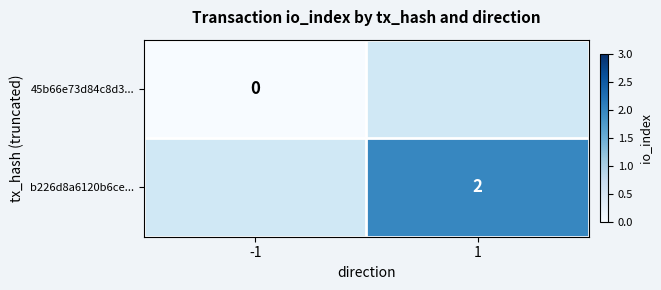

True or false: b226d8a6120b6ce... has a value of 2 at 1.

True